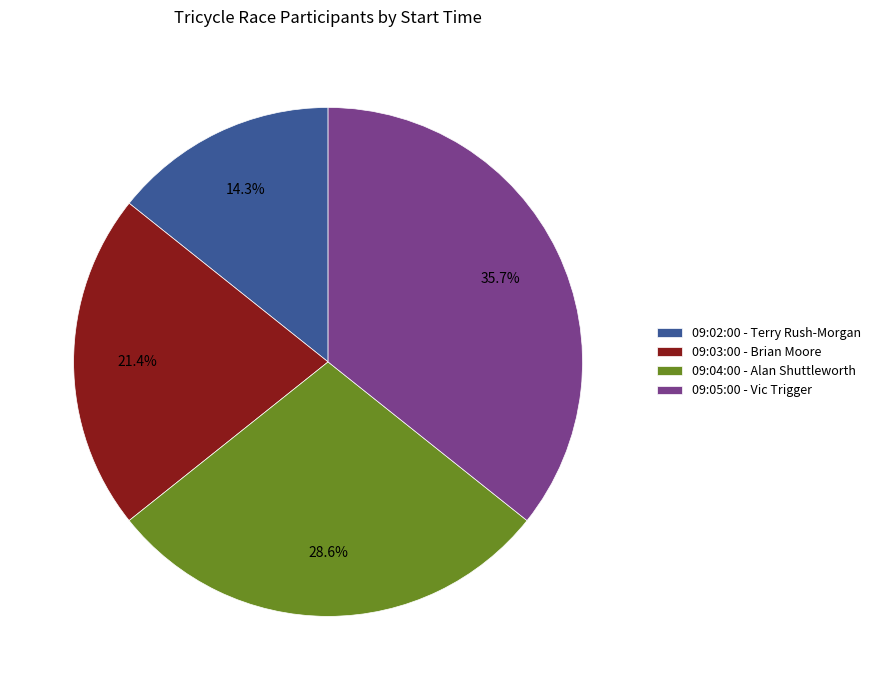

What percentage is NOT represented by 09:04:00 - Alan Shuttleworth?

71.4%